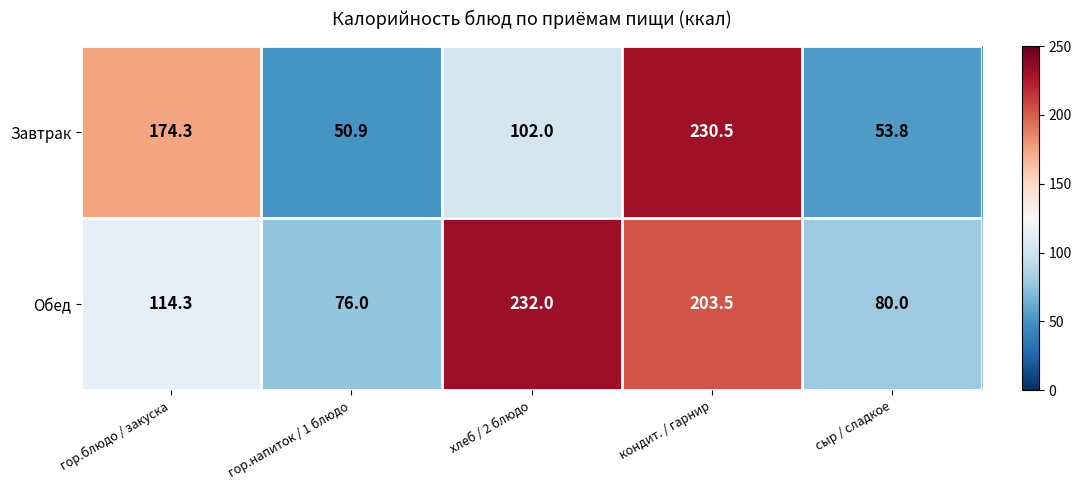

Which label corresponds to the smallest value in the chart?

гор.напиток / 1 блюдо